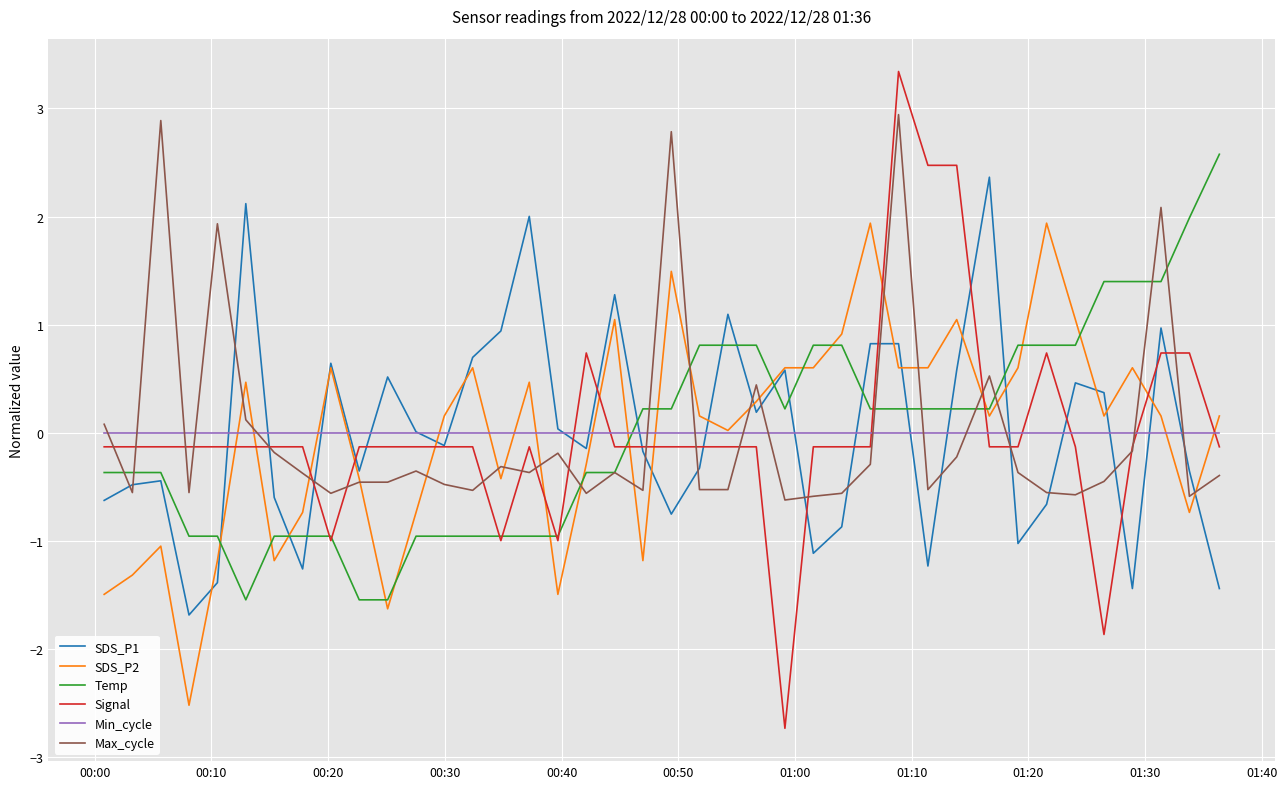

True or false: Max_cycle and Min_cycle intersect in this chart.

True